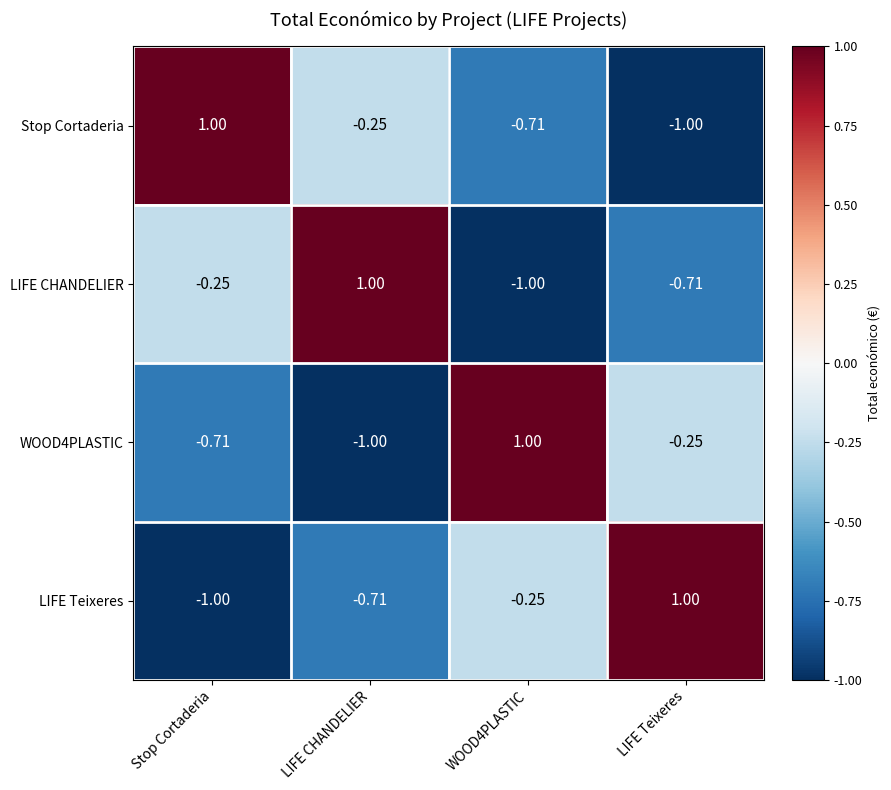

Where does the LIFE Teixeres series first go above 0?

LIFE Teixeres